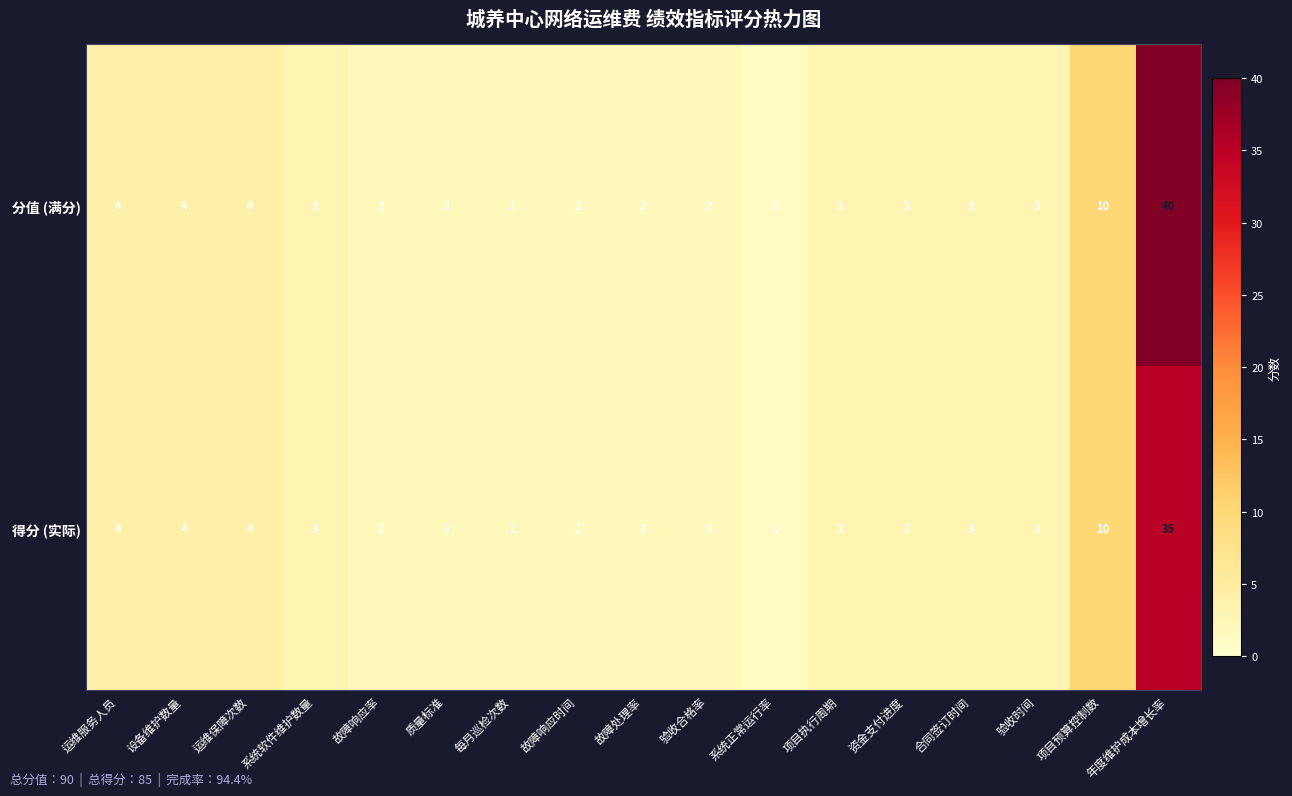

How many series are shown in this chart?

2